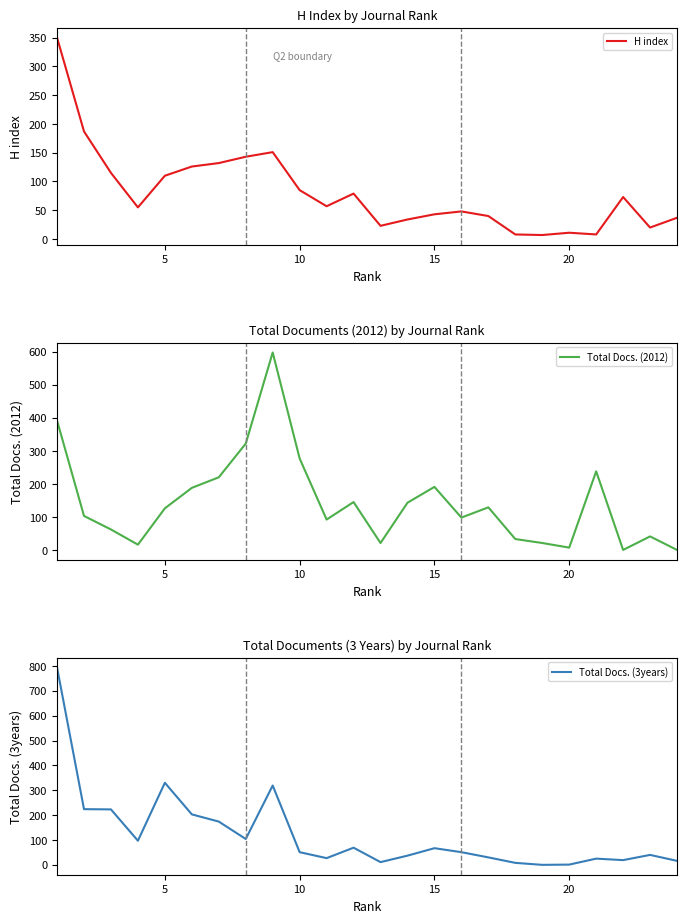

How many intersections are there between Total Docs. (3years) and H index?

9